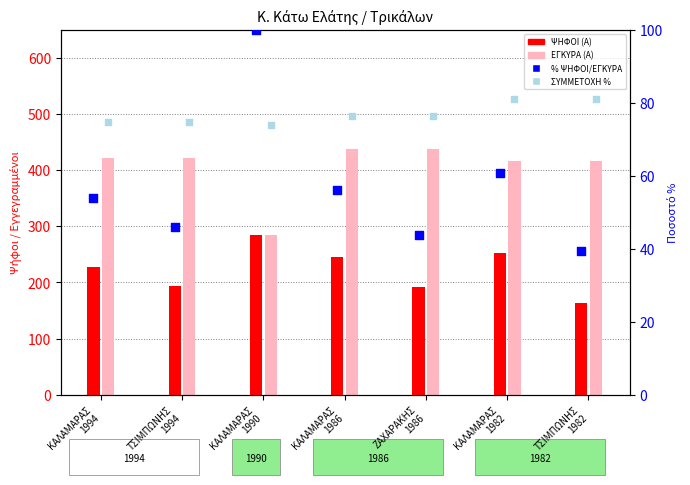

Which series contains the lowest Y value?

% ΨΗΦΟΙ/ΕΓΚΥΡΑ